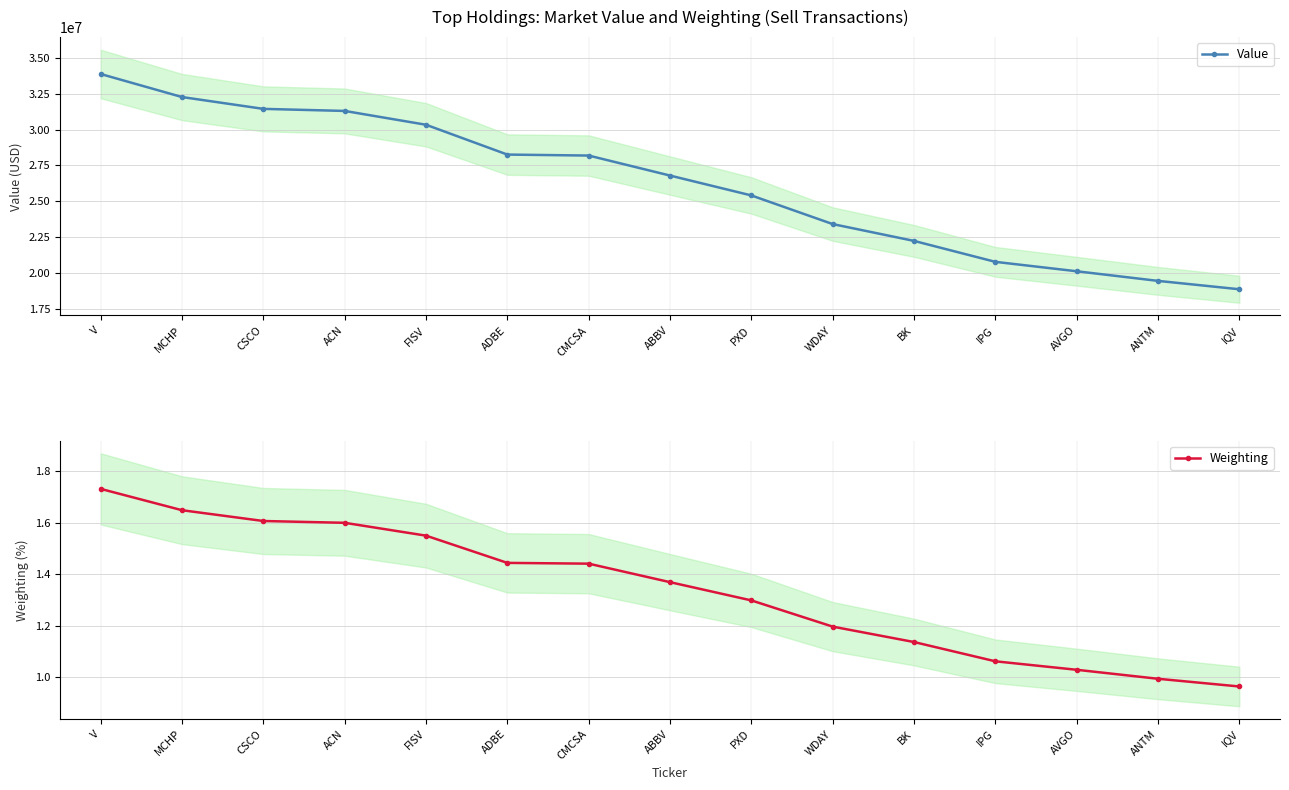

Reading left to right, what are all the values shown in this chart?

Value: 33884008.0	32275770.0	31449930.0	31305565.0	30340604.0	28257944.0	28189939.0	26792788.0	25404564.0	23404900.0	22229257.0	20767036.0	20109257.0	19437300.0	18852782.0
Weighting: 1.7	1.6	1.6	1.6	1.6	1.4	1.4	1.4	1.3	1.2	1.1	1.1	1.0	1.0	1.0